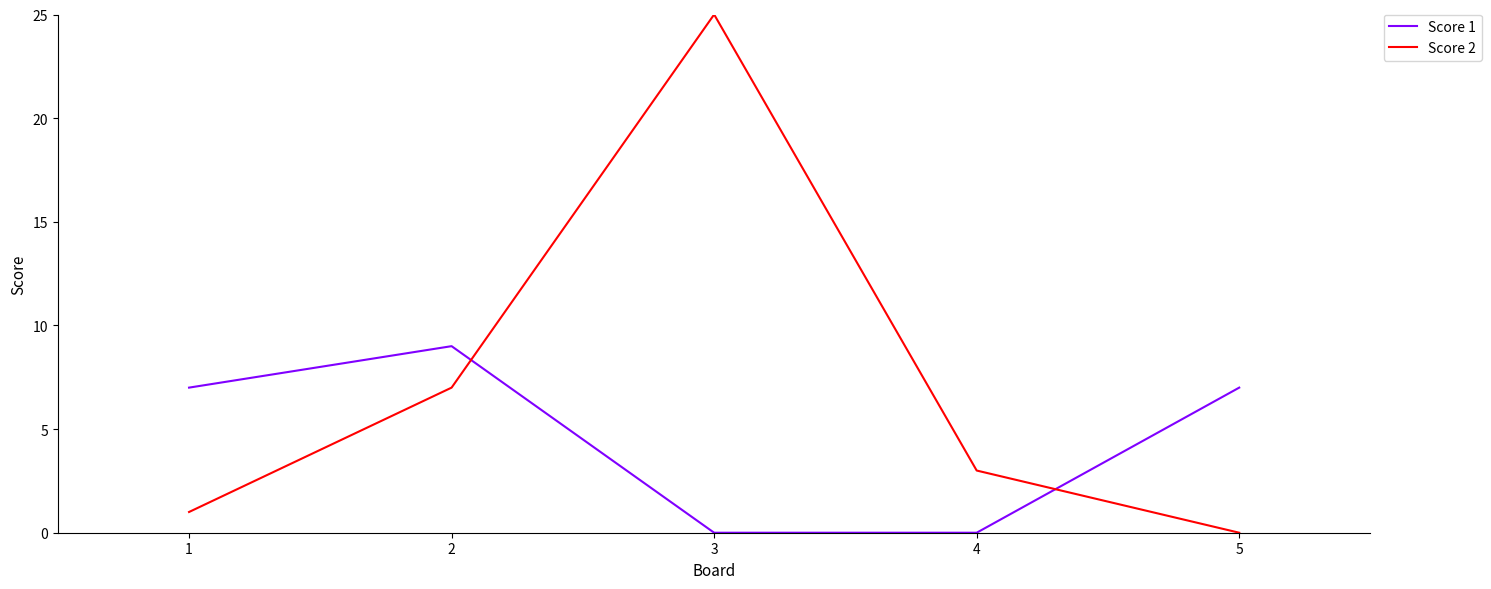

At 3, list the series in order from largest to smallest.

Score 2, Score 1